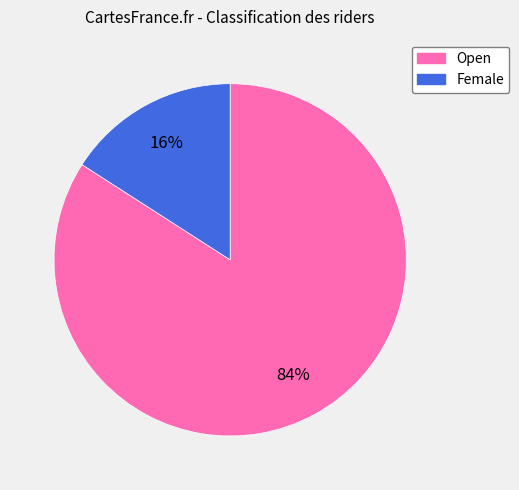

To the nearest percent, what is the difference between the largest and smallest slice percentages?

68%